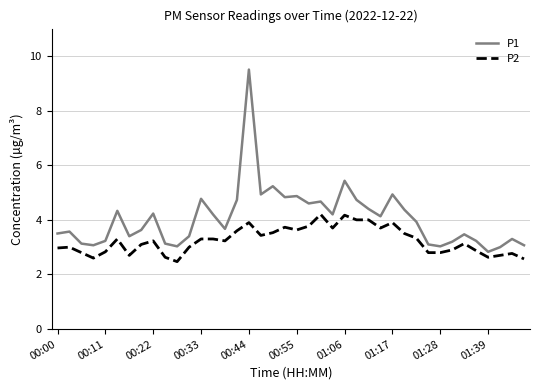

What is the difference between the maximum and minimum values in the P1 series?

6.7